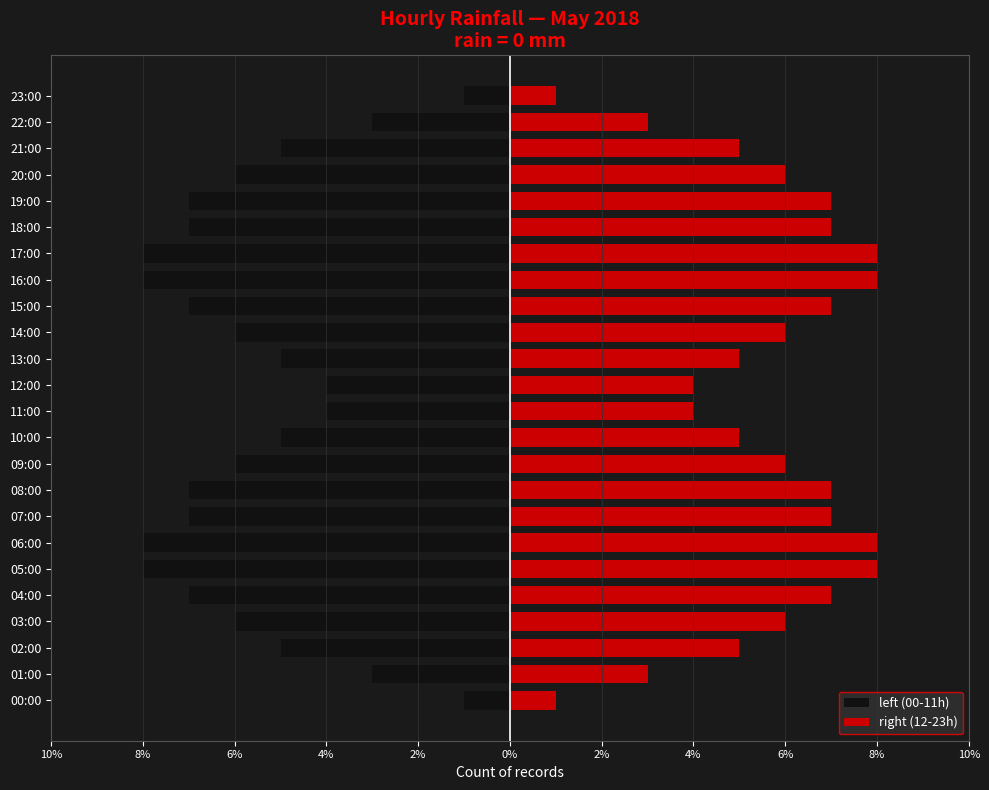

What is the label of the 19th bar from the left?

18:00